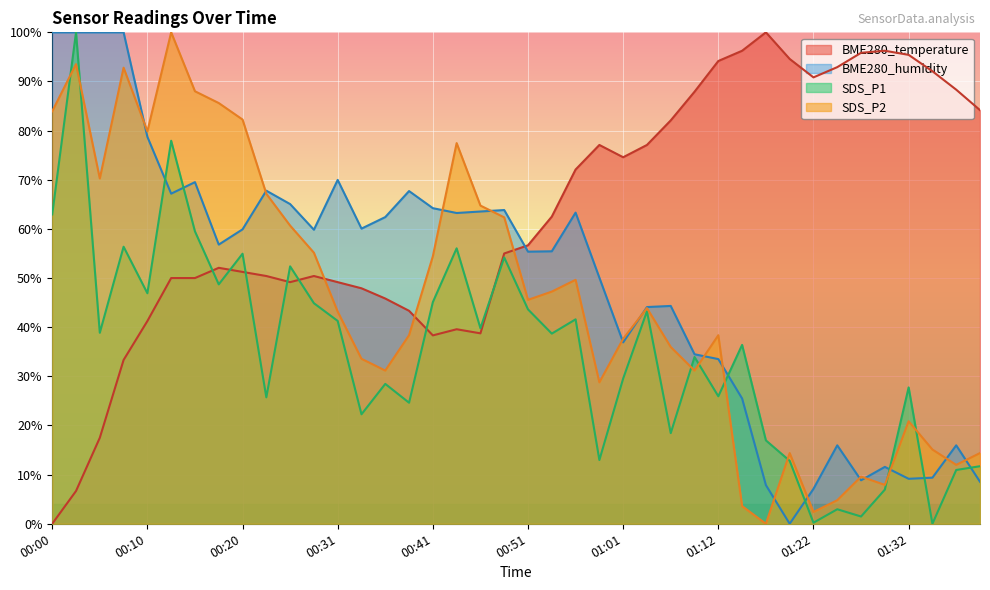

What is the maximum value shown in the chart?

100.0